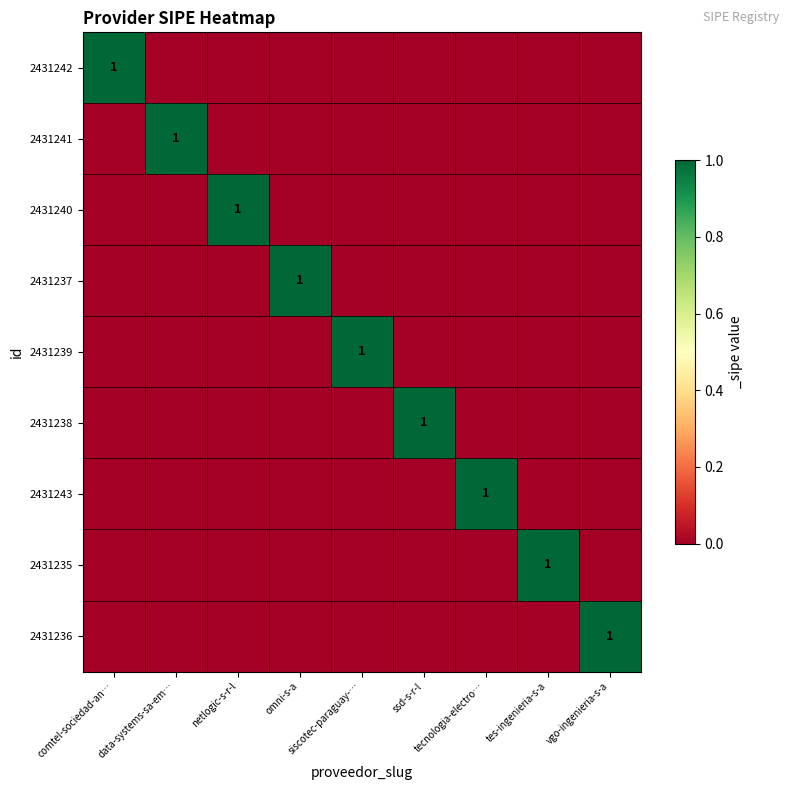

Count the number of categories in the chart.

9